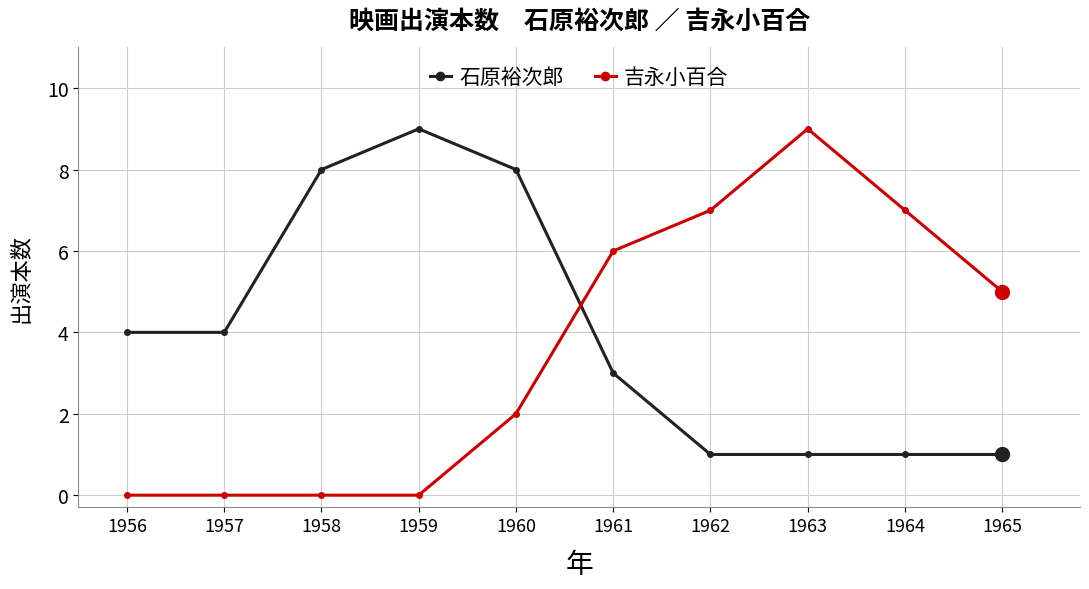

What is the highest value of the 吉永小百合 series?

9